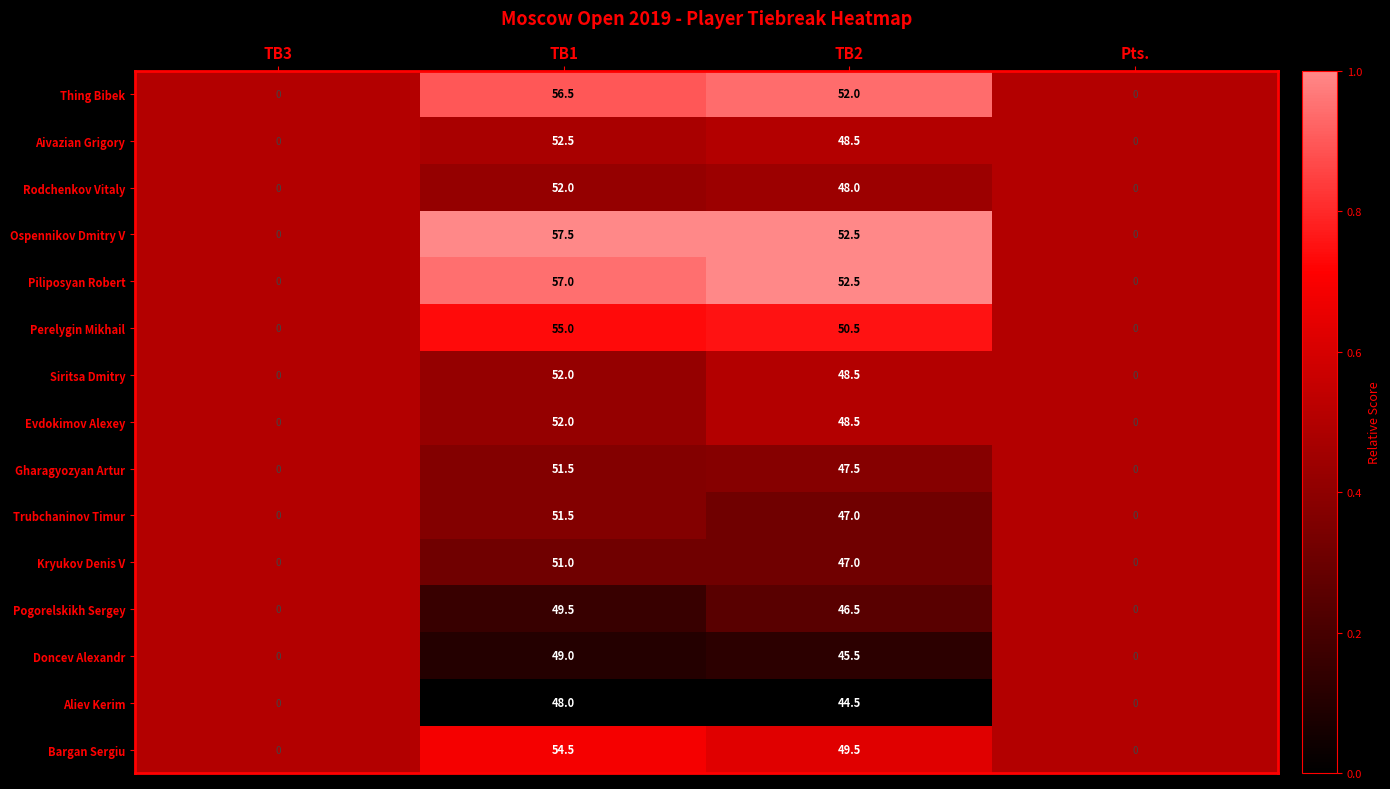

True or false: Ospennikov Dmitry V has a value of 0.0 at TB3.

True